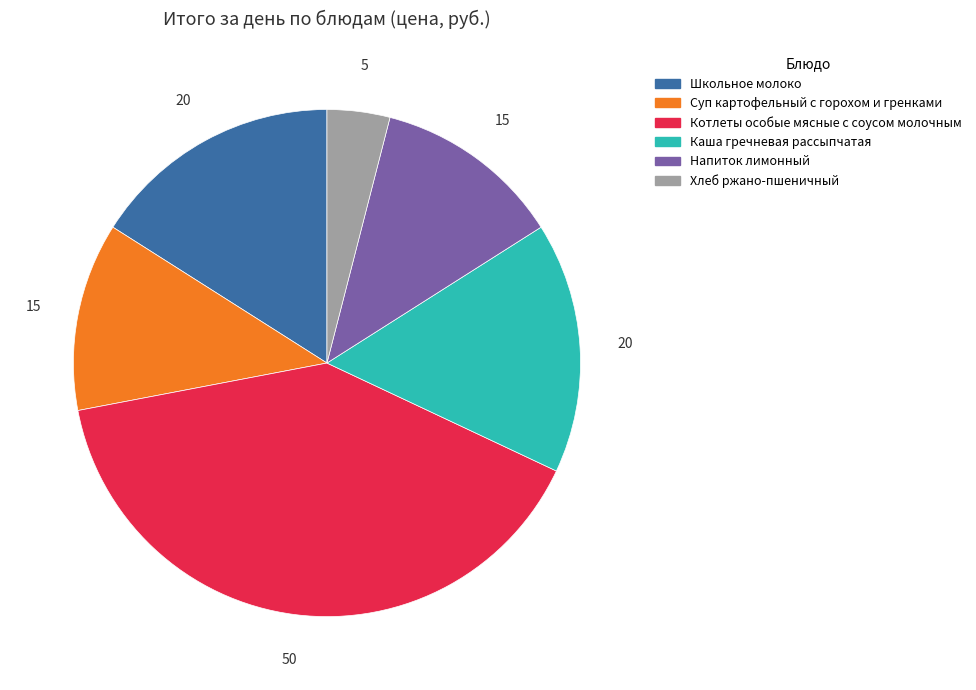

Is the sum of Каша гречневая рассыпчатая and Котлеты особые мясные с соусом молочным greater than half?

Yes